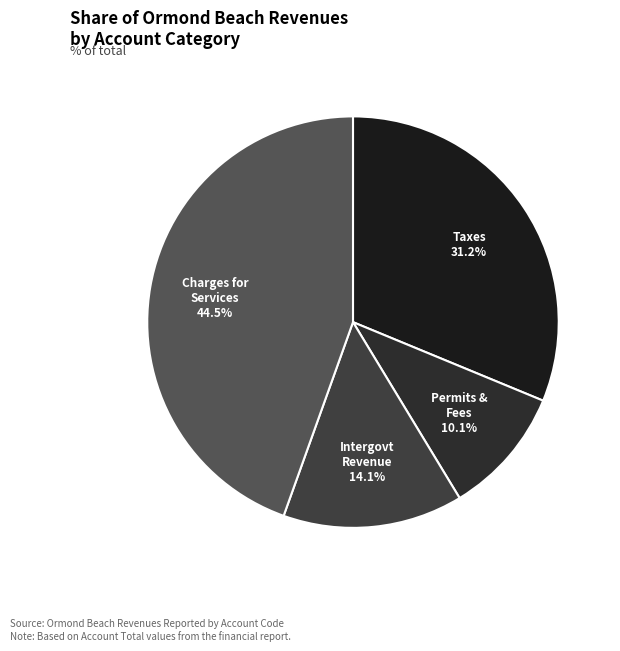

To the nearest percent, what is the average slice percentage?

25%